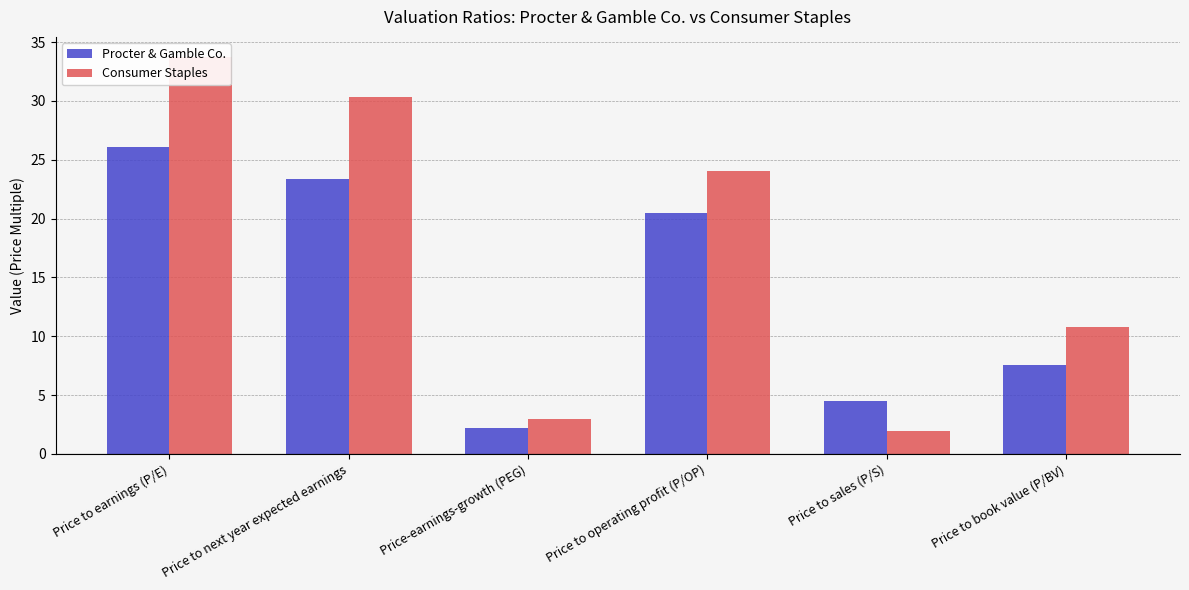

Where is Procter & Gamble Co. nearest to the value 14?

Price to book value (P/BV)